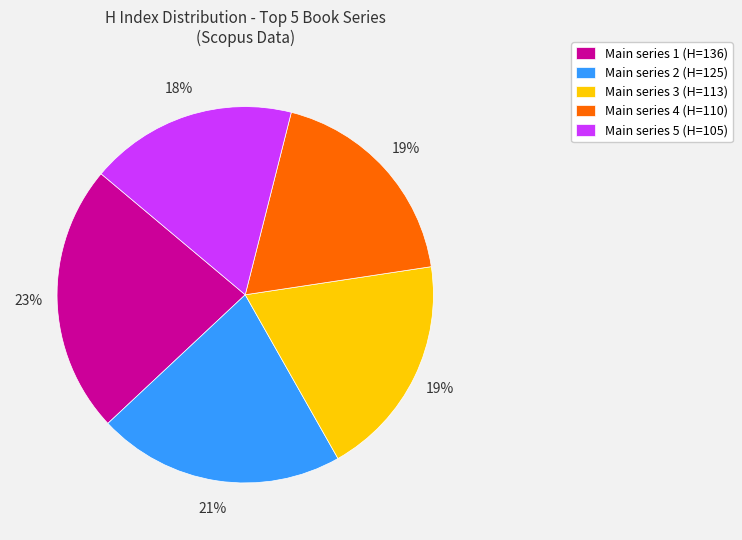

The Main series 1 (H=136) slice represents 30% of the pie. True or false?

False